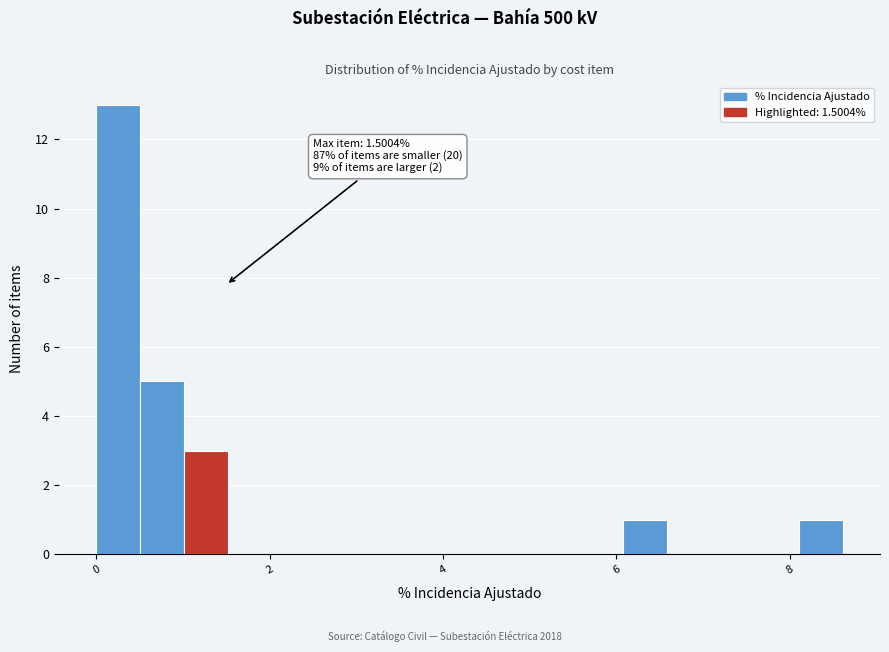

Read against the x-axis, roughly where is the centre of the tallest bar?

0.2